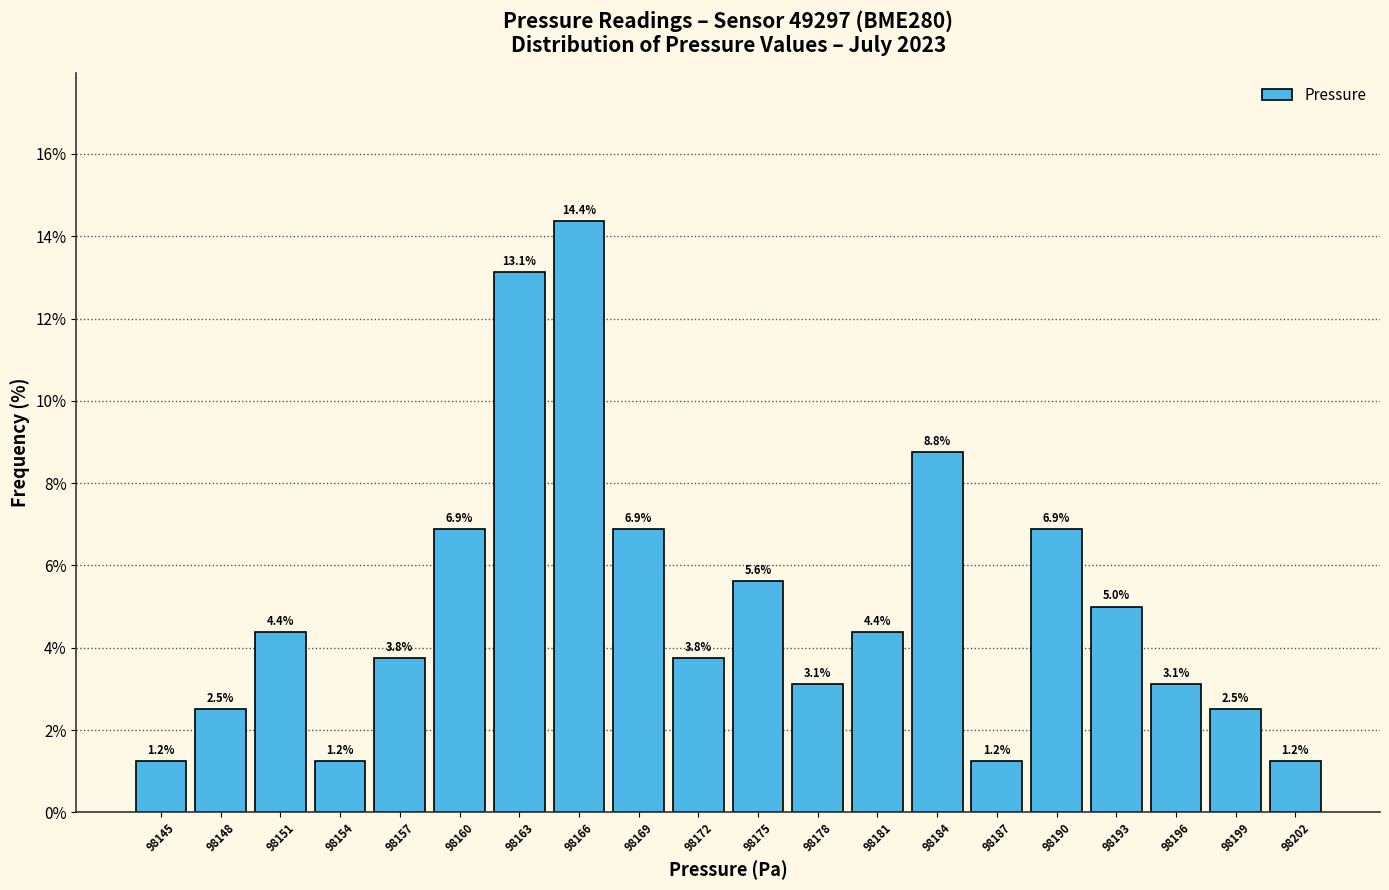

Approximately how many times larger is the value at 98196 compared to 98172?

0.8